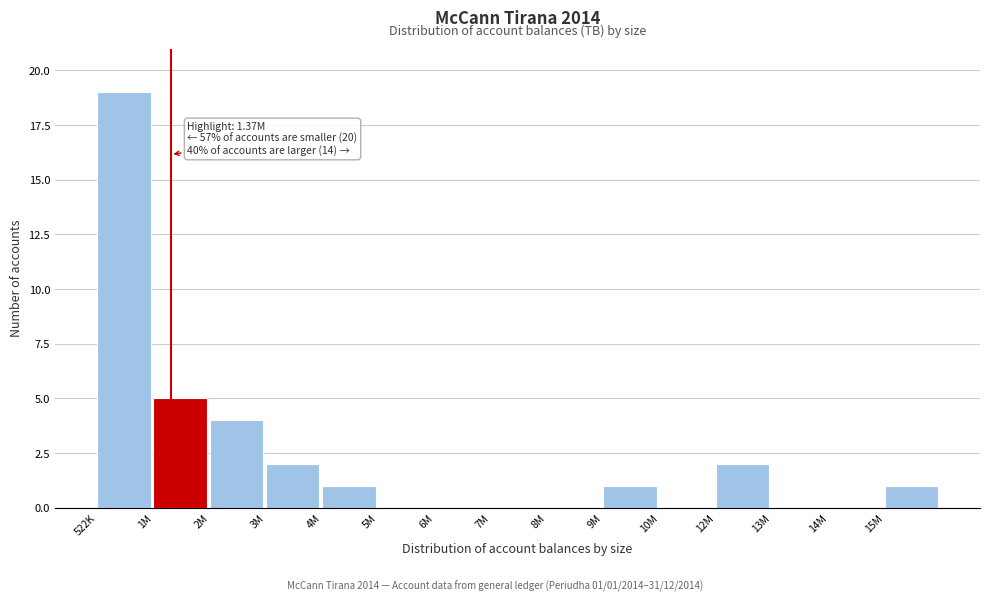

Reading right to left, transcribe all the data shown in this chart.

15M=1	14M=0	13M=0	12M=2	10M=0	9M=1	8M=0	7M=0	6M=0	5M=0	4M=1	3M=2	2M=4	1M=5	522K=19